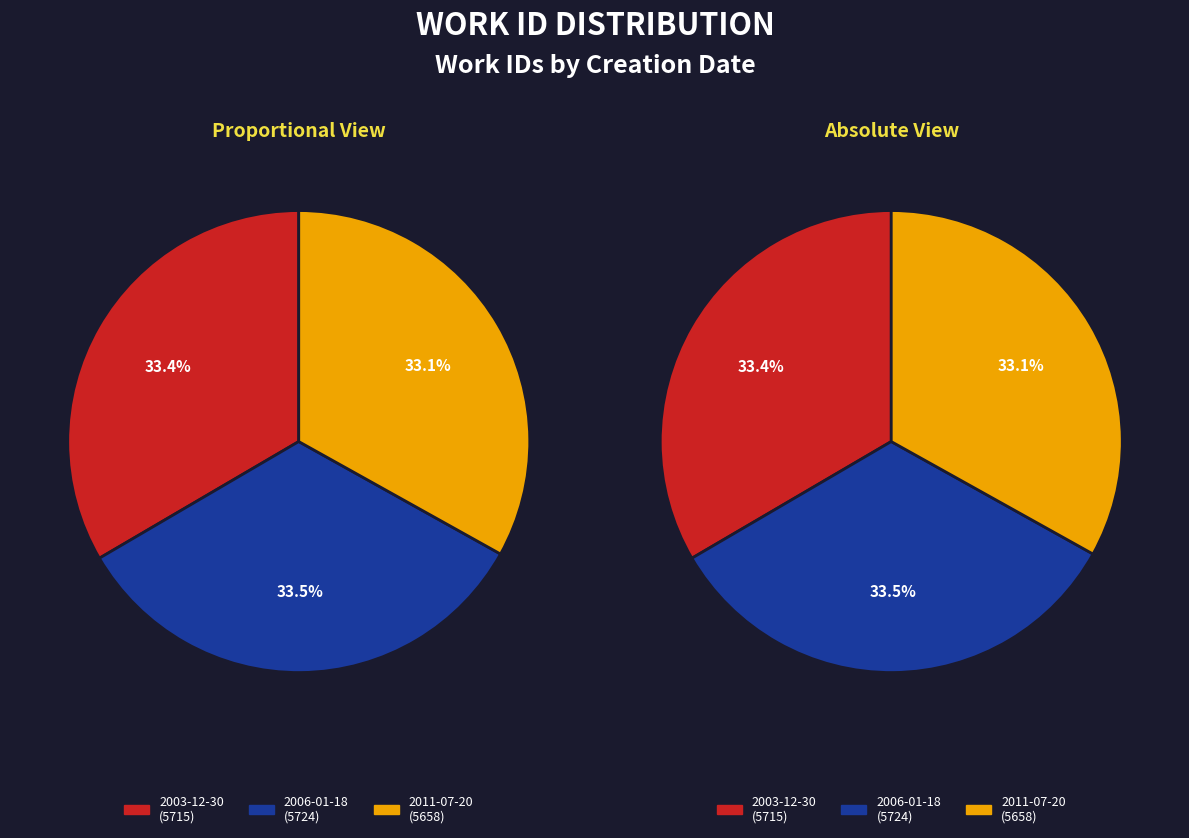

The 2006-01-18 slice represents 21% of the pie. True or false?

False